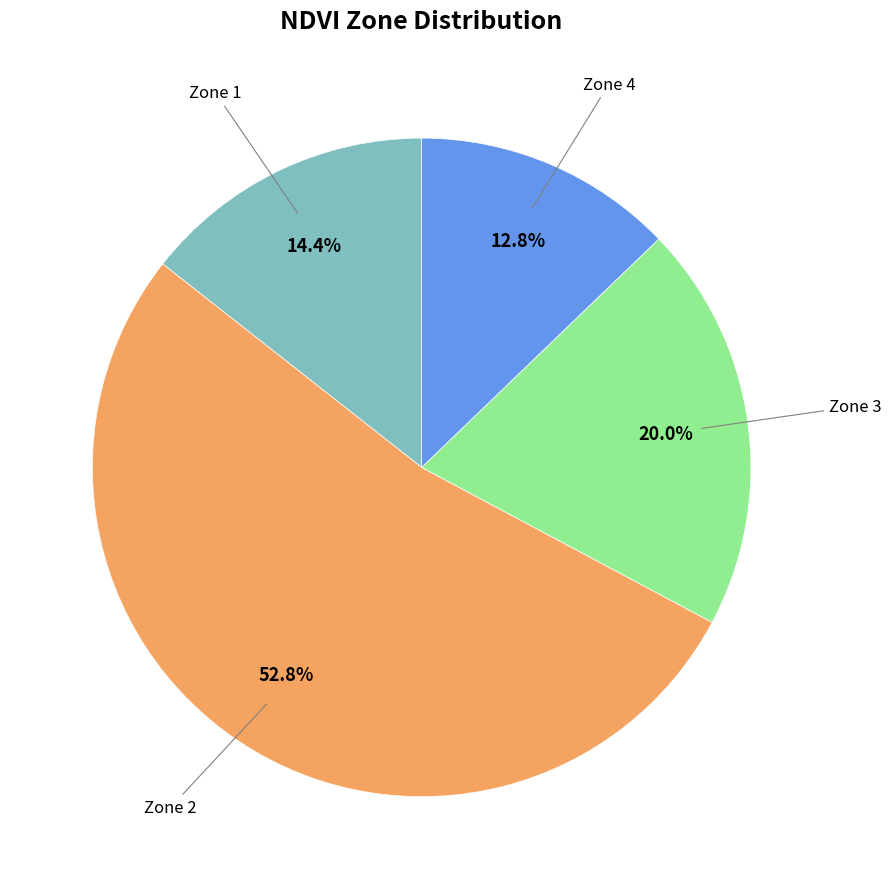

To the nearest percent, what is the average slice percentage?

25%